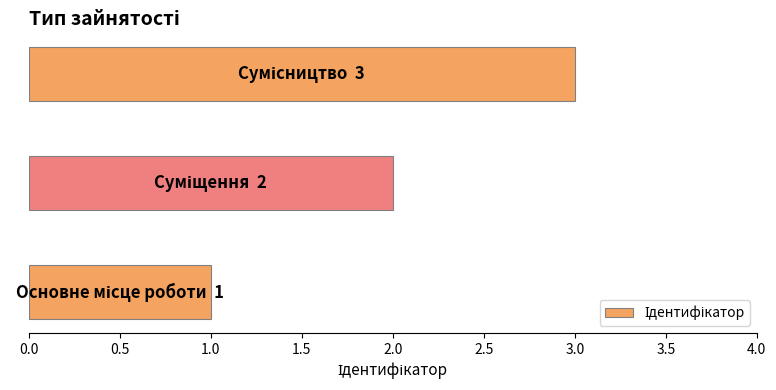

What is the sum of all values?

6